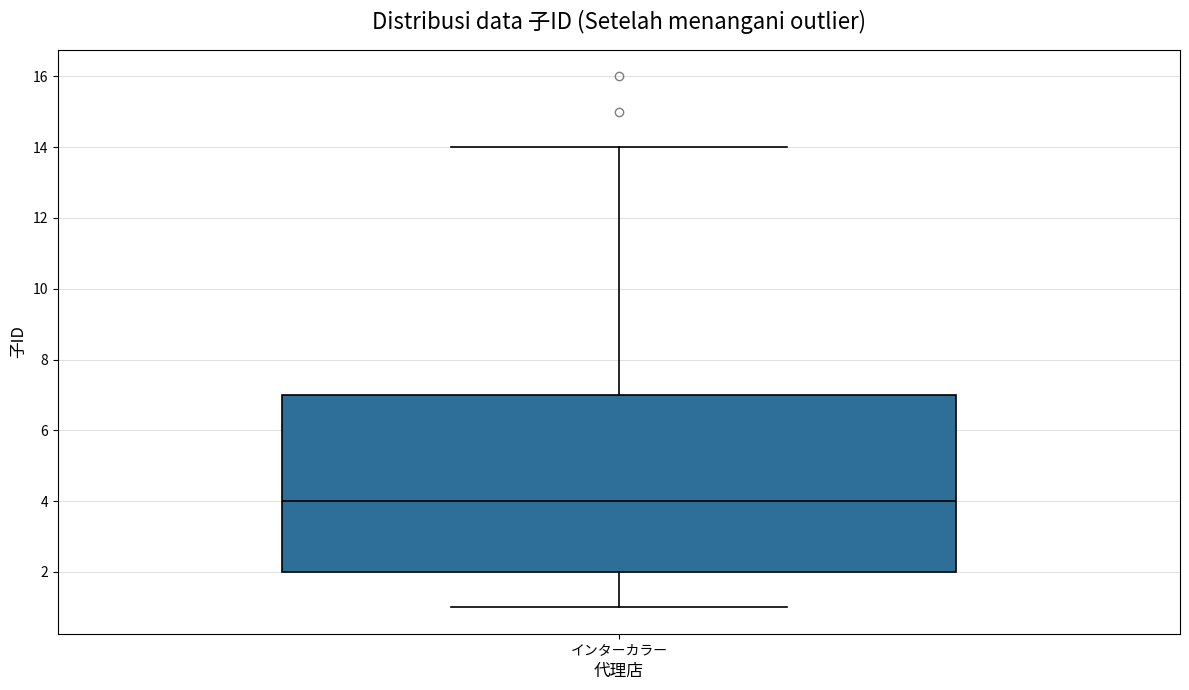

Where is the upper edge of the box for インターカラー on the y-axis? The values are not printed on the chart, so give them approximately, as read against the axis.

7